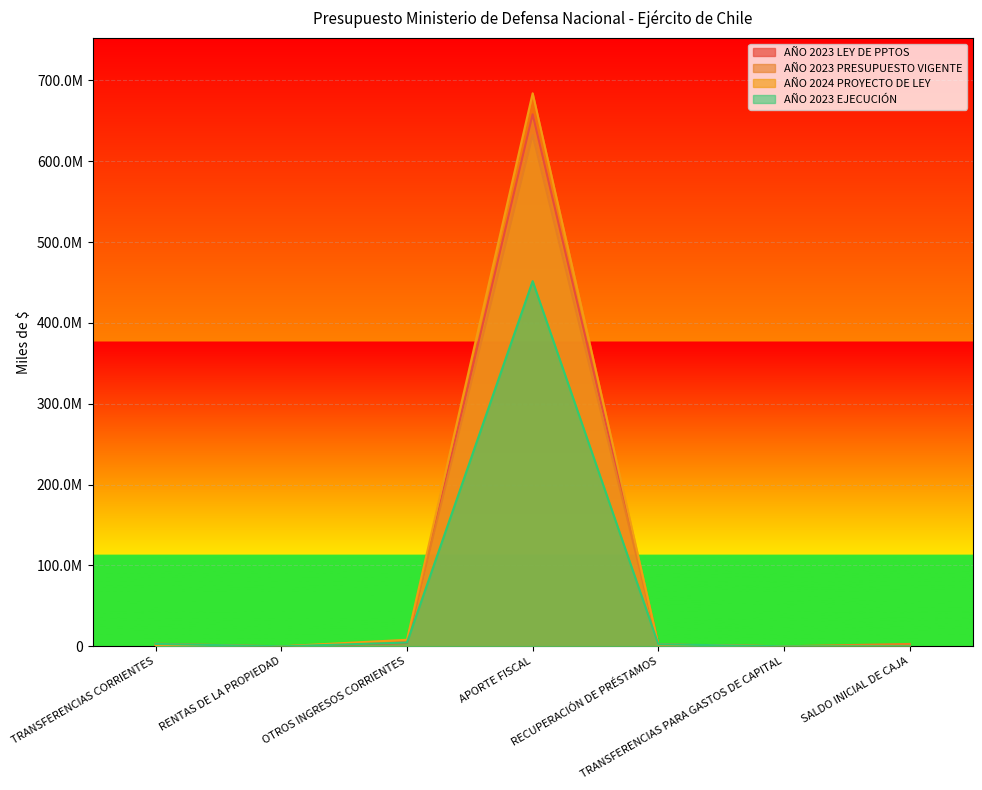

Reading left to right, list all the values displayed in this chart.

AÑO 2023 LEY DE PPTOS: 1652573	0	4080429	658070037	2137410	0	8334
AÑO 2023 PRESUPUESTO VIGENTE: 3227811	0	5844728	632419507	2118190	0	2932094
AÑO 2024 PROYECTO DE LEY: 1630611	0	8053966	684060613	2183085	130979	8334
AÑO 2023 EJECUCIÓN: 2941834	8726	4629973	451705847	2519235	0	0